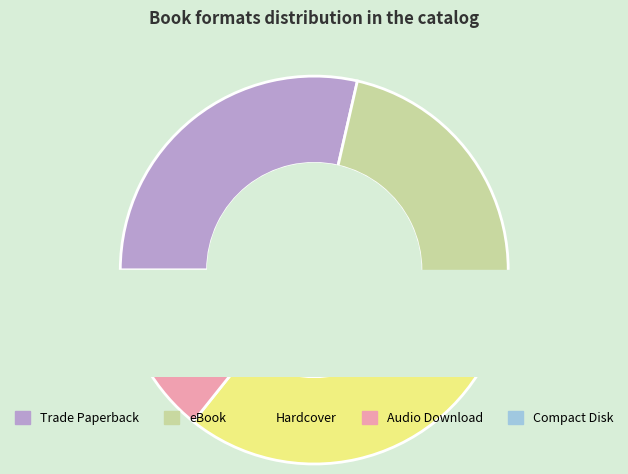

How many segments does this pie chart have?

5